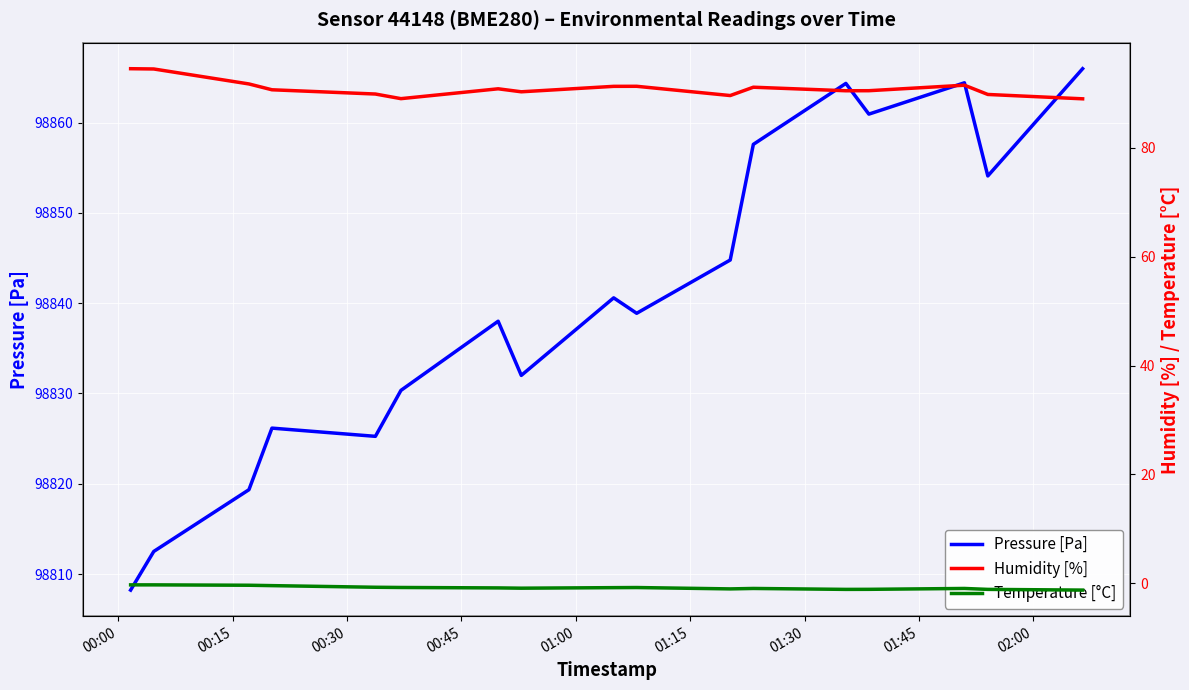

Which series has the widest spread of values?

Pressure [Pa]